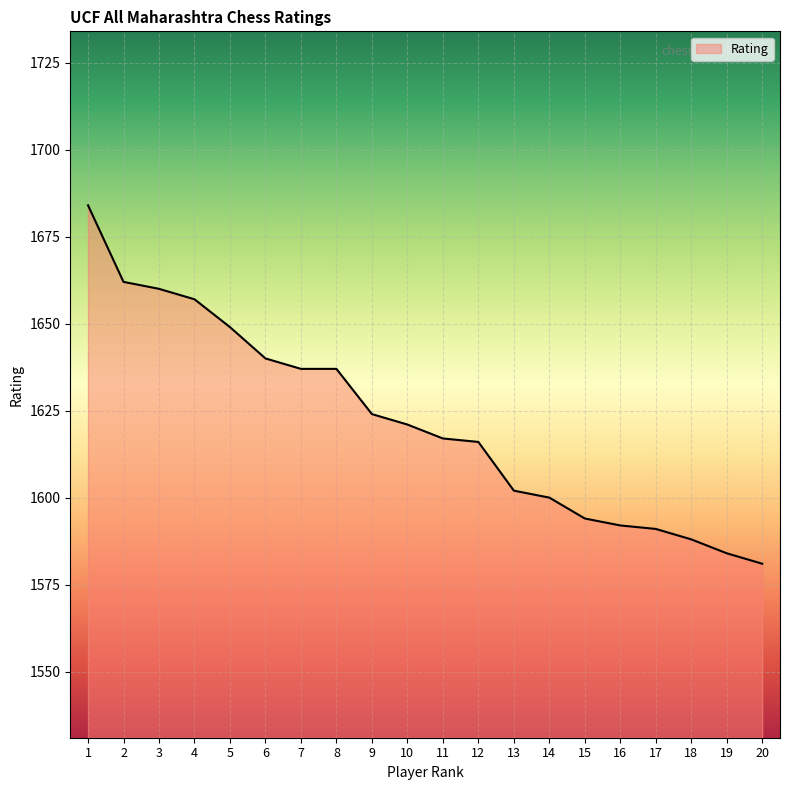

What is the approximate value at 15?

1594